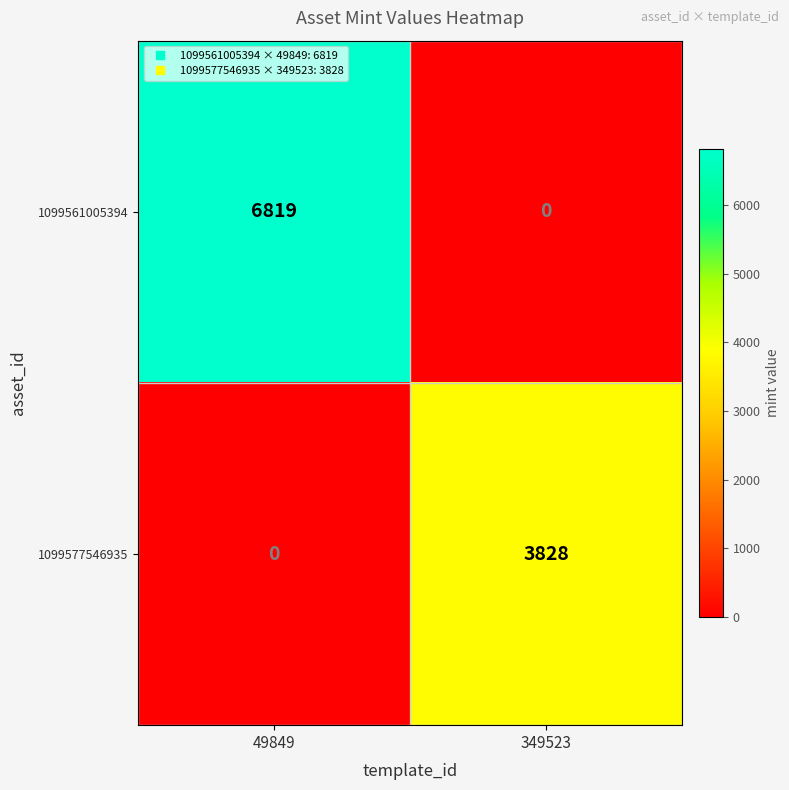

The value of 1099561005394 at 49849 is 3454. True or false?

False